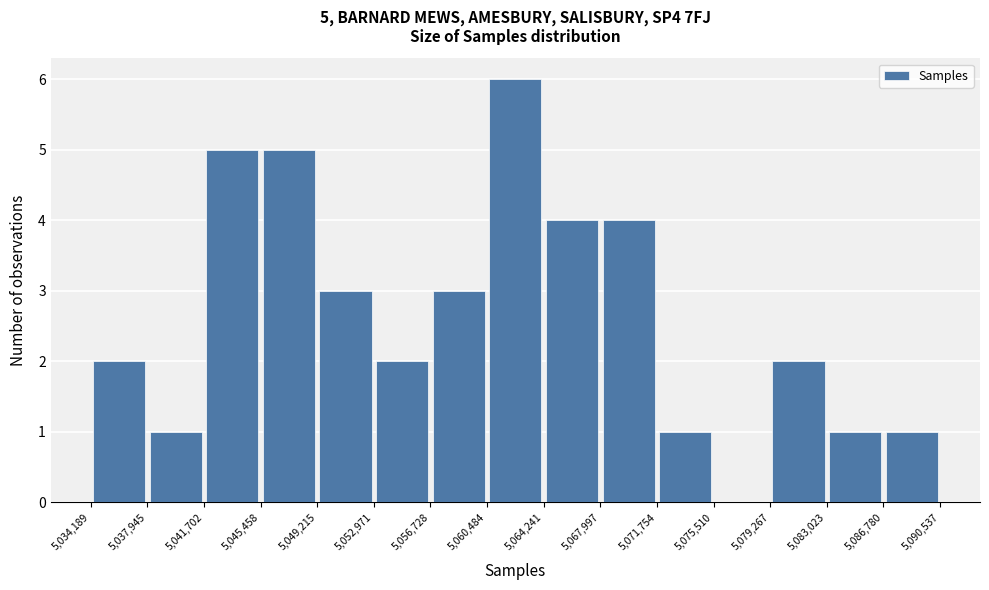

Which range on the x-axis has the tallest bar?

5,060,484 to 5,064,241